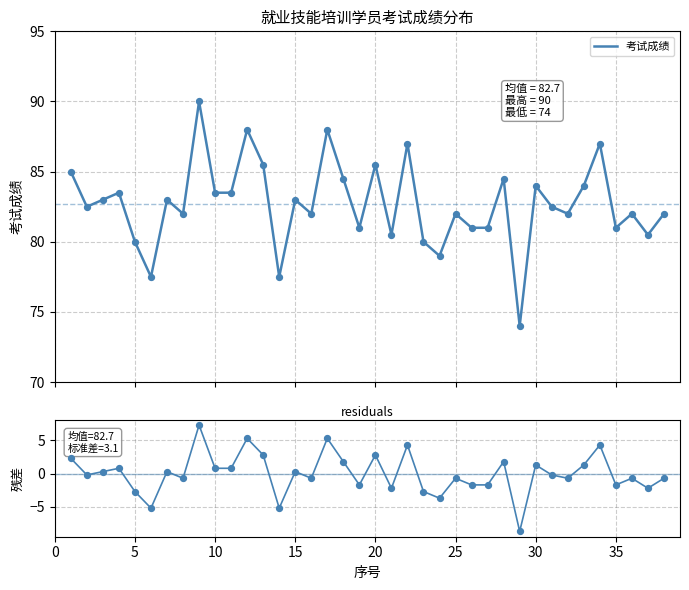

What is the lowest value of the 考试成绩 series?

74.0